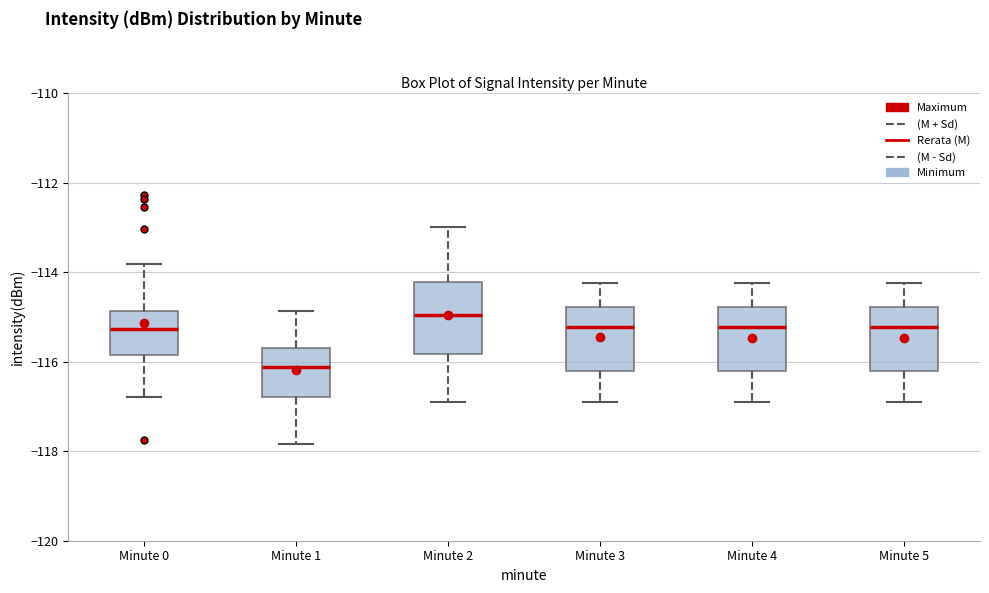

Which box has the lowest median line?

Minute 1